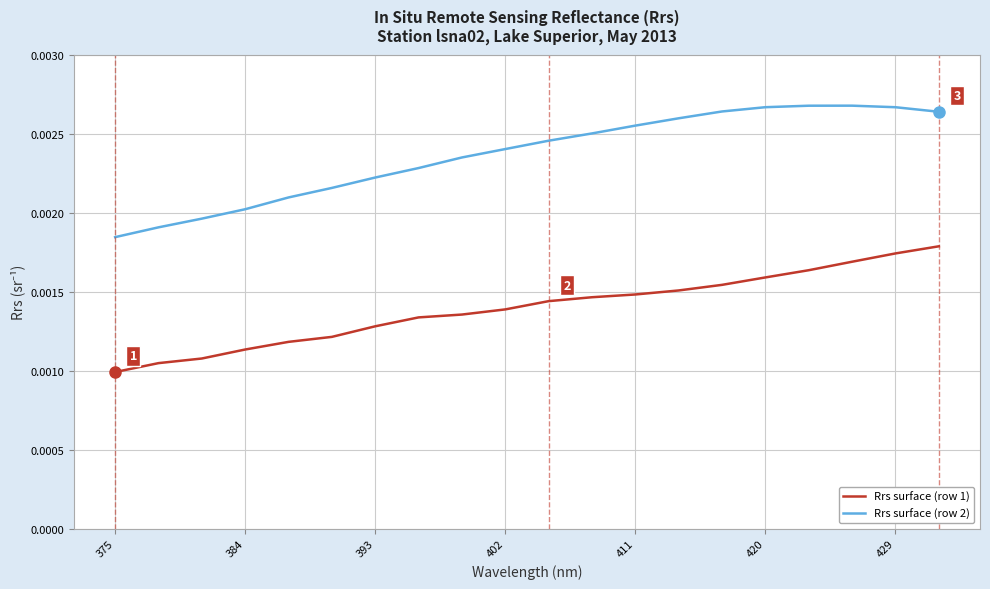

Which series has the largest total across all categories?

Rrs surface (row 2)